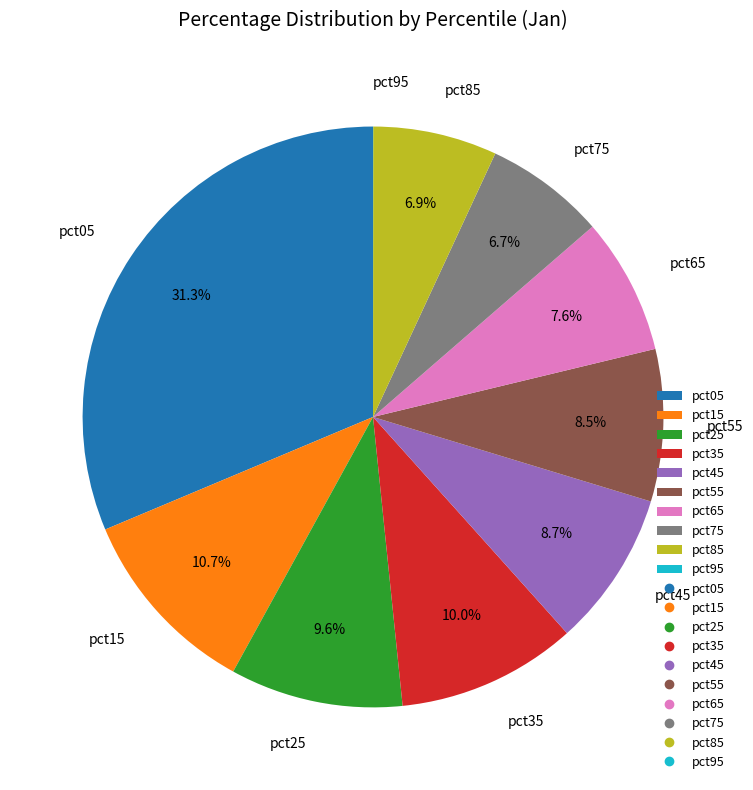

Between pct85 and pct55, which is larger?

pct55